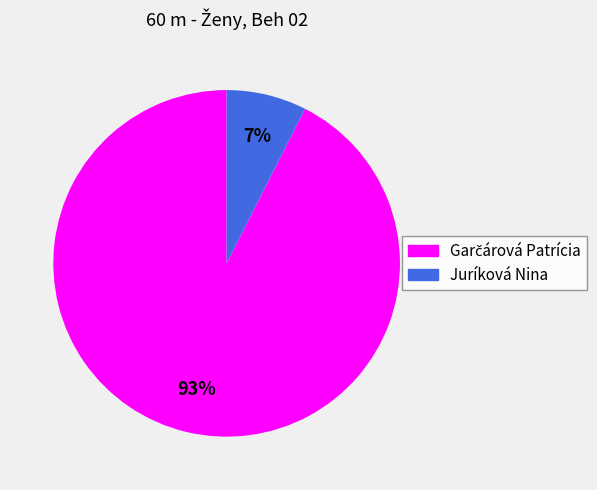

To the nearest percent, what is the average slice percentage?

50%